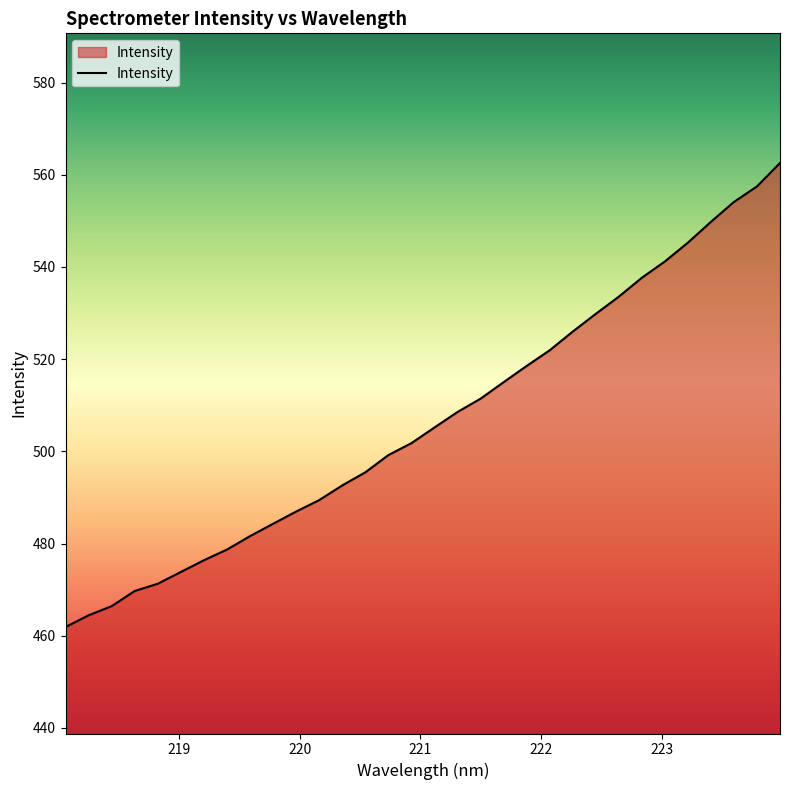

What is the maximum value shown in the chart?

562.6